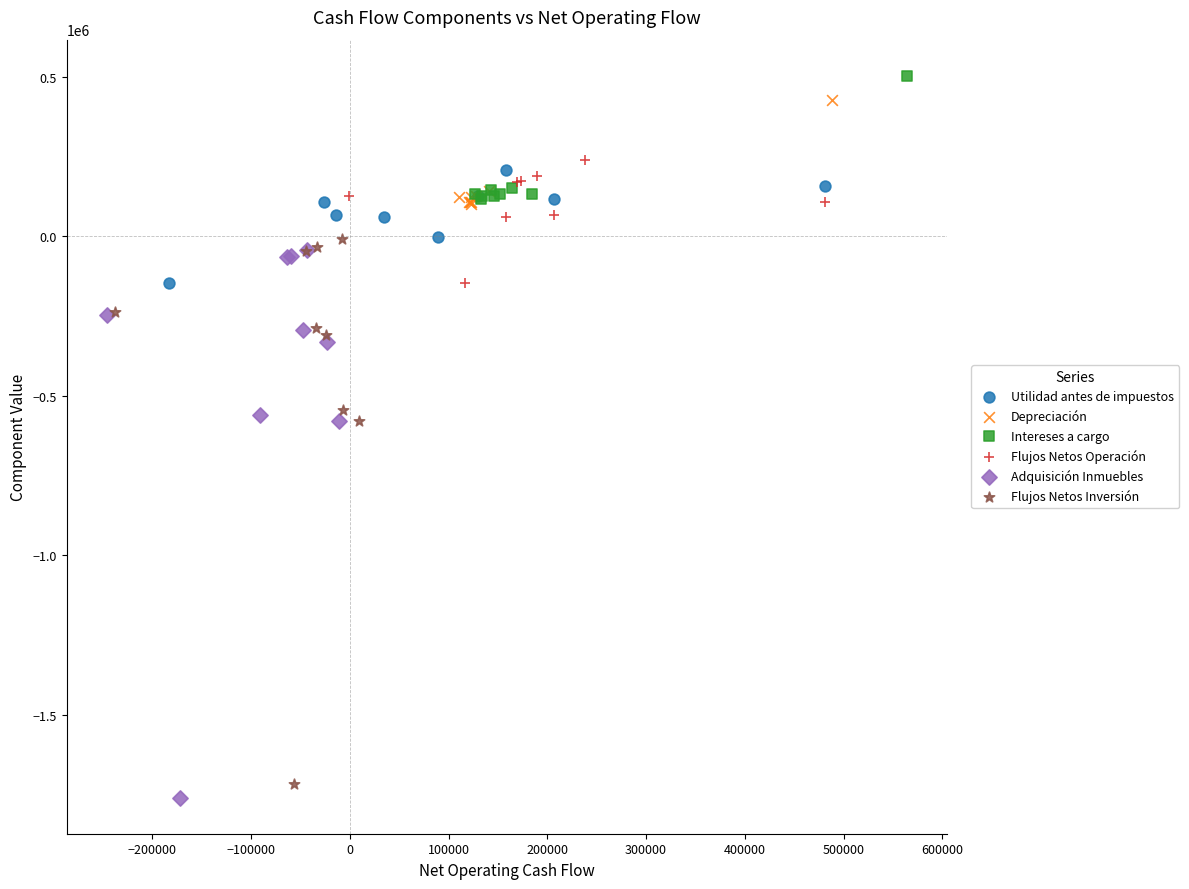

What are all the series names shown in the legend?

Utilidad antes de impuestos, Depreciación, Intereses a cargo, Flujos Netos Operación, Adquisición Inmuebles, Flujos Netos Inversión